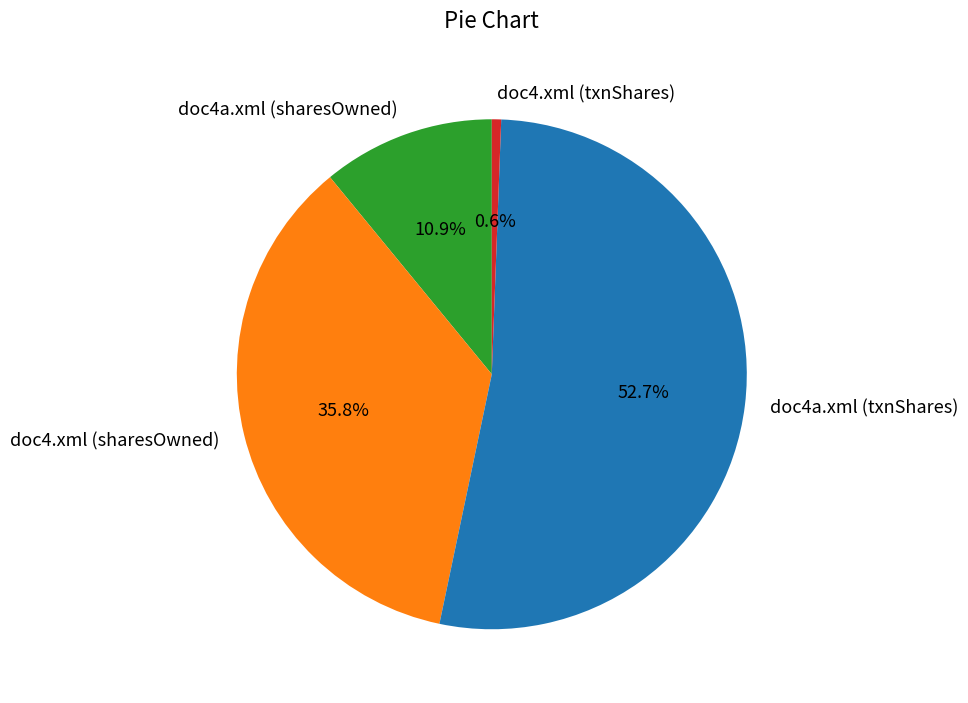

Which category has the biggest portion of the pie?

doc4a.xml (txnShares)